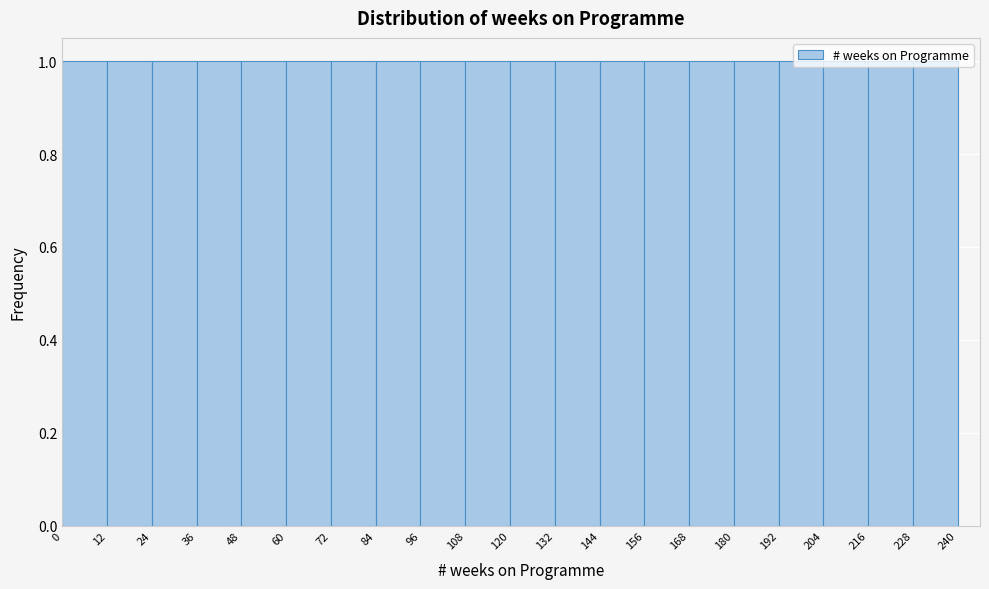

Reading left to right, list every bar in this chart as the range it spans on the x-axis followed by its height. The values are not printed on the chart, so give them approximately, as read against the axis.

0 to 12: 1
12 to 24: 1
24 to 36: 1
36 to 48: 1
48 to 60: 1
60 to 72: 1
72 to 84: 1
84 to 96: 1
96 to 108: 1
108 to 120: 1
120 to 132: 1
132 to 144: 1
144 to 156: 1
156 to 168: 1
168 to 180: 1
180 to 192: 1
192 to 204: 1
204 to 216: 1
216 to 228: 1
228 to 240: 1